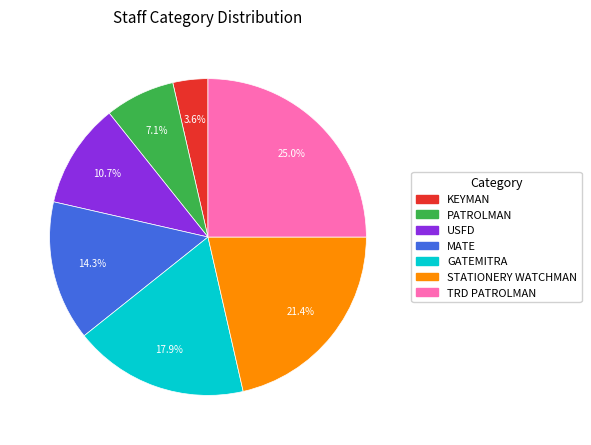

How many slices are in this pie chart?

7